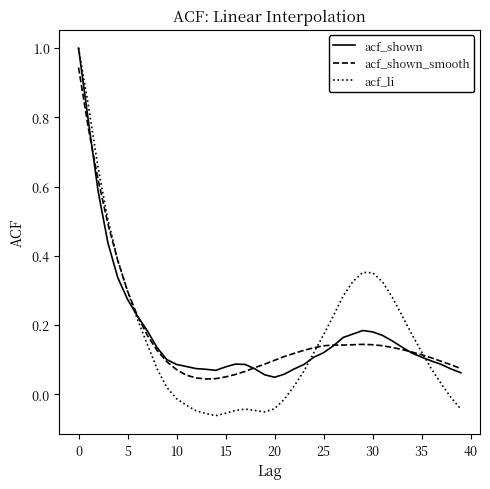

Which series has the widest spread of values?

acf_li